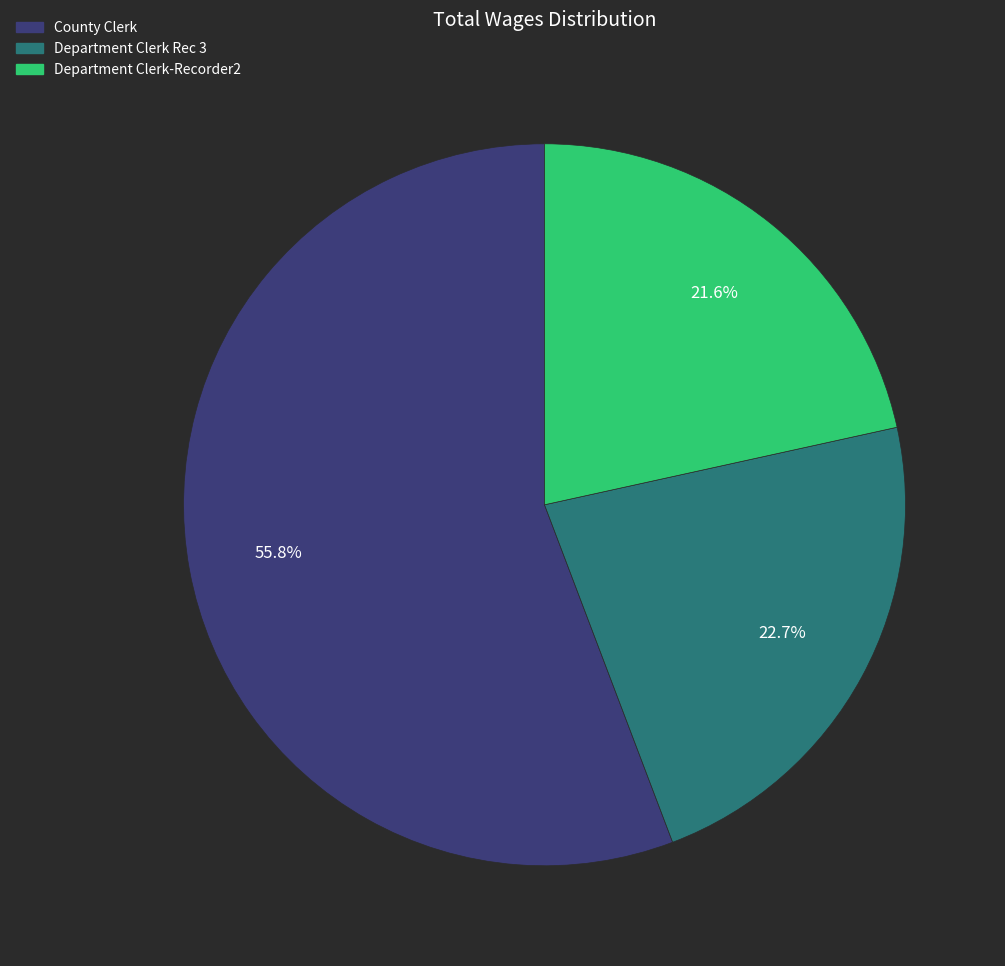

Which category has the smallest portion of the pie?

Department Clerk-Recorder2